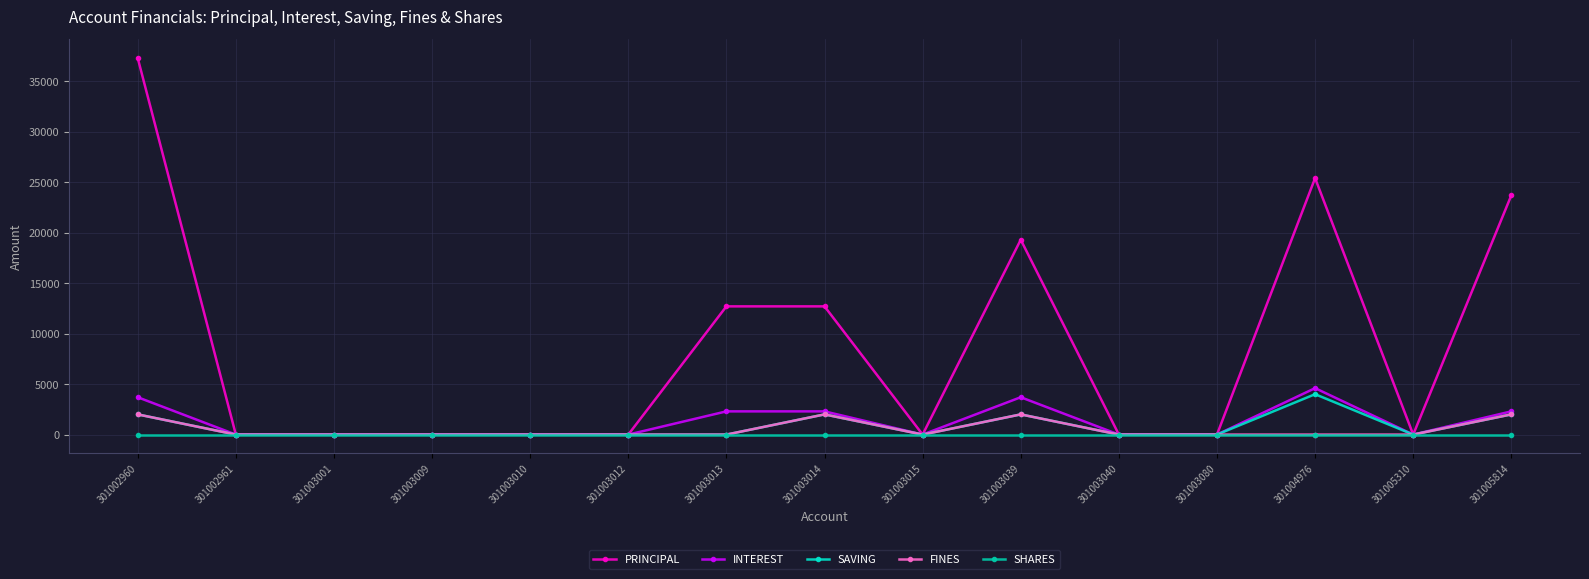

How many lines are shown in the chart?

5